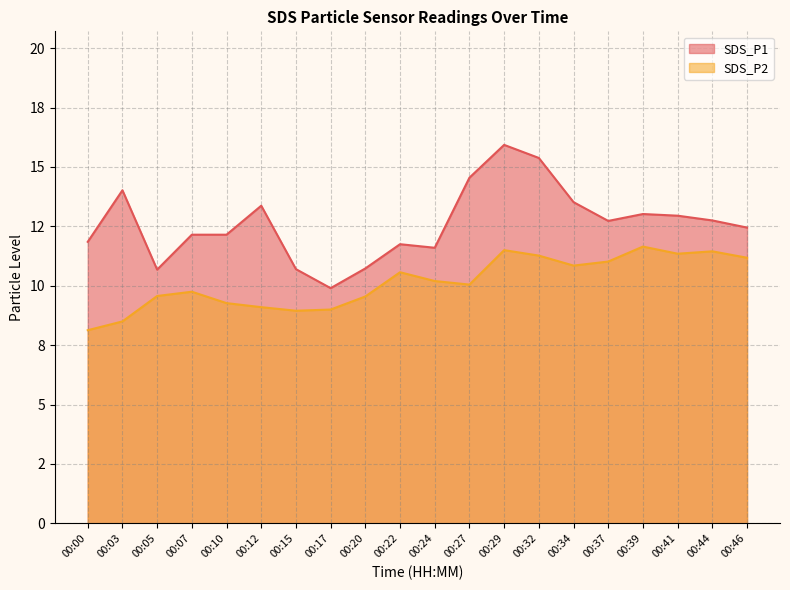

At which label is SDS_P1 closest to 12?

00:00